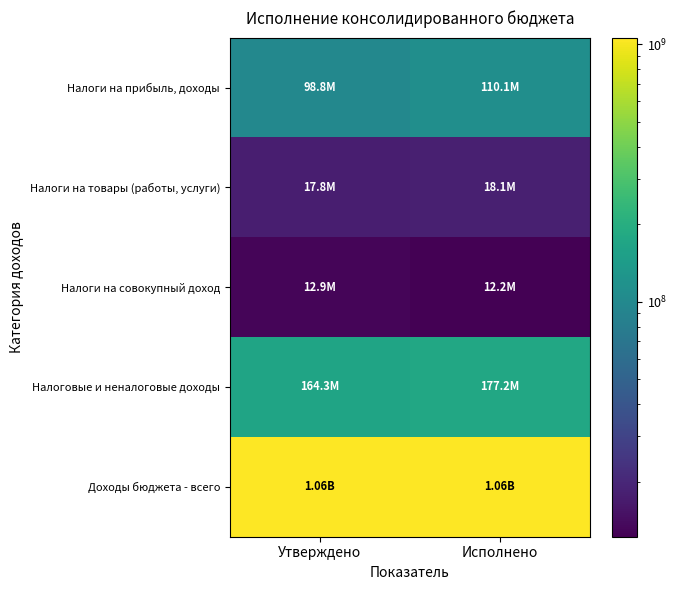

How many categories are shown in the chart?

2